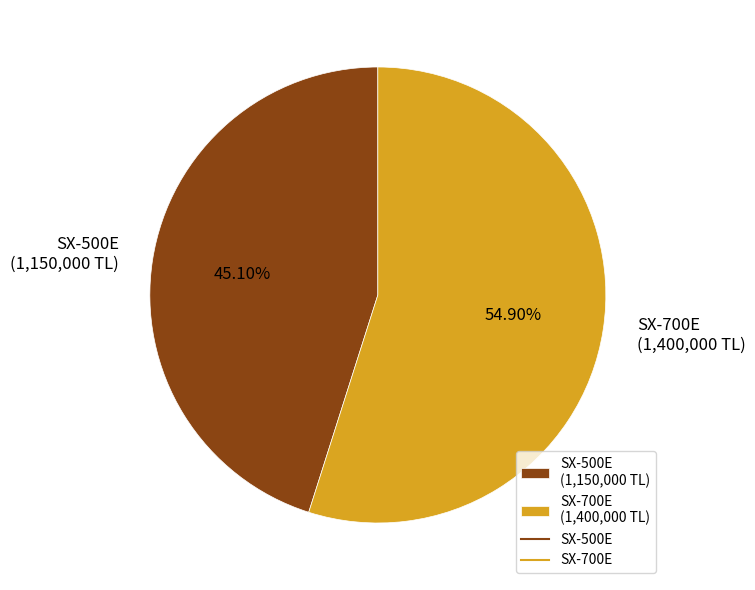

Approximately how many times larger is the value at SX-700E compared to SX-500E?

1.2